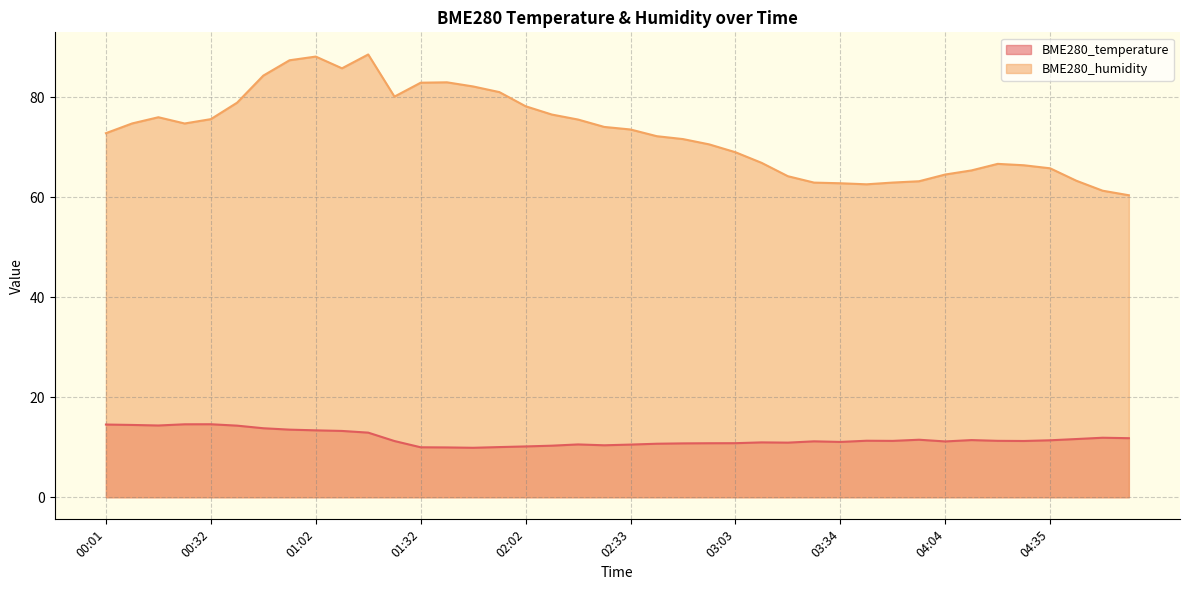

Reading right to left, extract all data points from this chart.

BME280_temperature: 11.8	11.9	11.6	11.4	11.2	11.3	11.4	11.2	11.5	11.3	11.3	11.1	11.2	10.9	11.0	10.8	10.8	10.8	10.7	10.5	10.4	10.6	10.3	10.2	10.0	9.9	10.0	10.0	11.2	12.9	13.3	13.4	13.5	13.8	14.3	14.6	14.6	14.3	14.5	14.5
BME280_humidity: 60.4	61.3	63.3	65.8	66.4	66.7	65.4	64.6	63.2	63.0	62.6	62.8	63.0	64.2	66.9	69.0	70.6	71.7	72.2	73.6	74.1	75.6	76.6	78.2	81.1	82.2	83.0	82.9	80.2	88.6	85.8	88.2	87.4	84.4	78.9	75.7	74.8	76.0	74.8	72.8